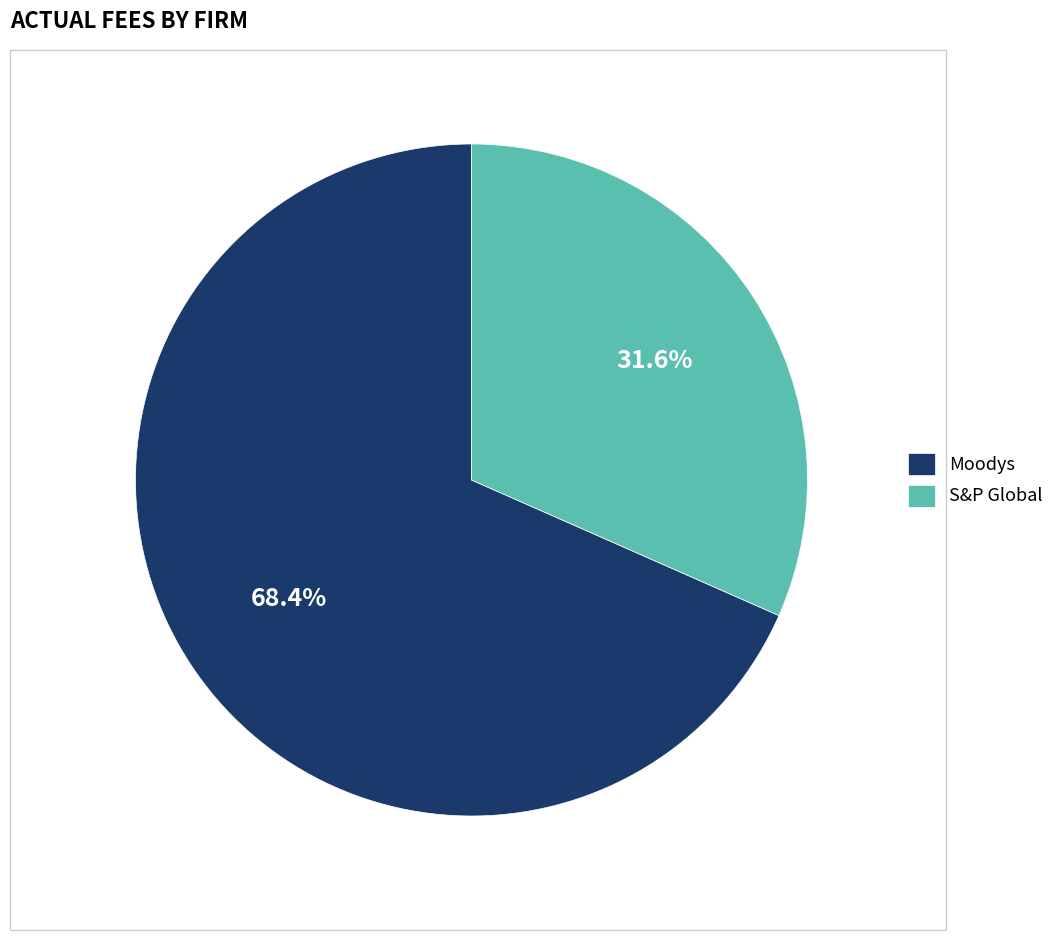

Which has a higher value, S&P Global or Moodys?

Moodys